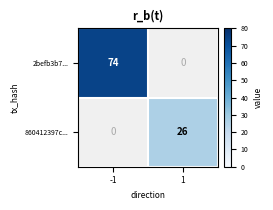

At which category does the chart reach its minimum across all series?

1